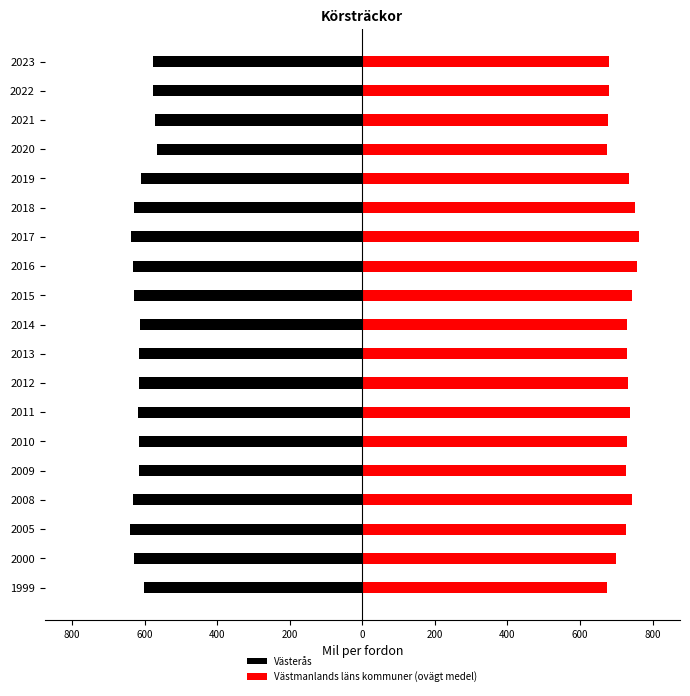

Read the Västmanlands läns kommuner (ovägt medel) value at 2019.

734.8